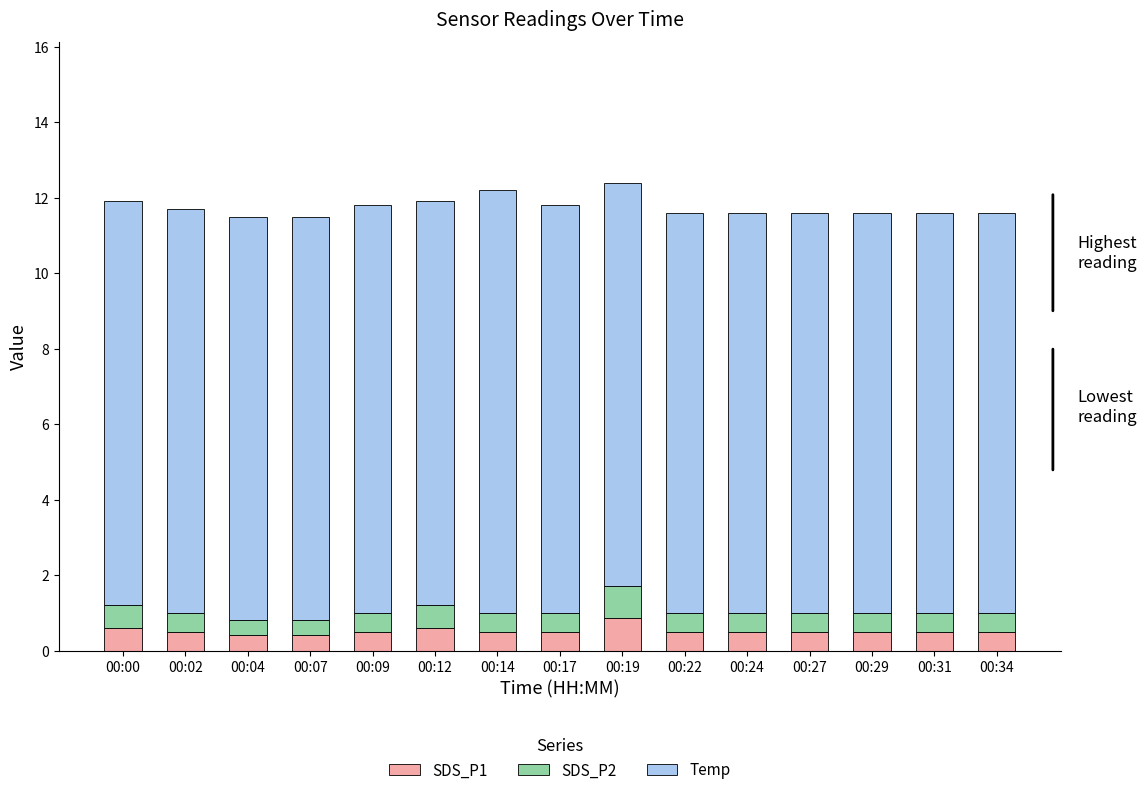

What is the total value across all series at 00:34?

11.6